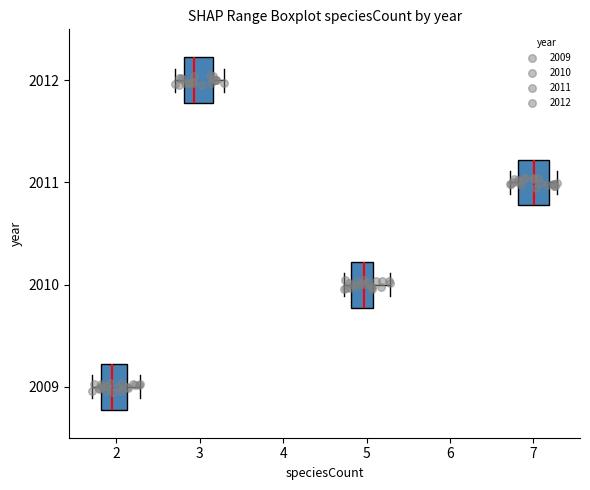

Where is the right edge of the box at y = 2009 on the x-axis? The values are not printed on the chart, so give them approximately, as read against the axis.

2.1